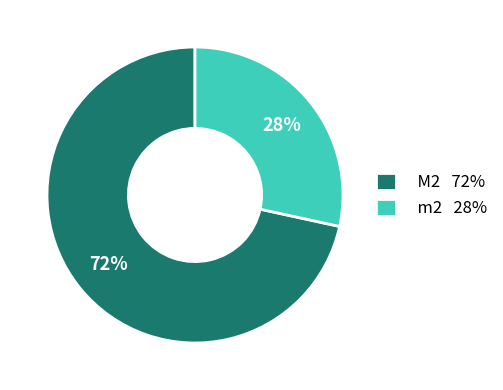

Which category has the biggest portion of the pie?

M2